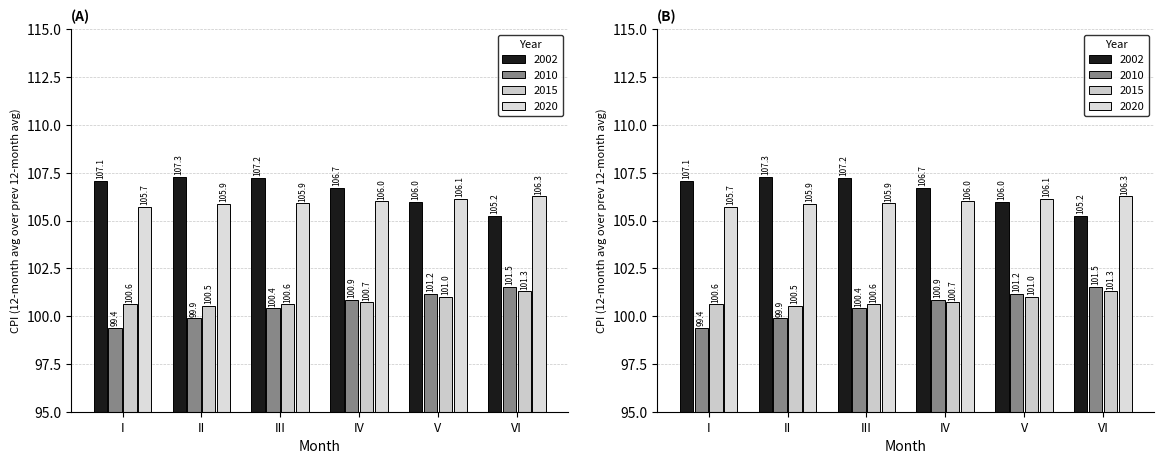

What is the average value of the 2015 series?

100.8